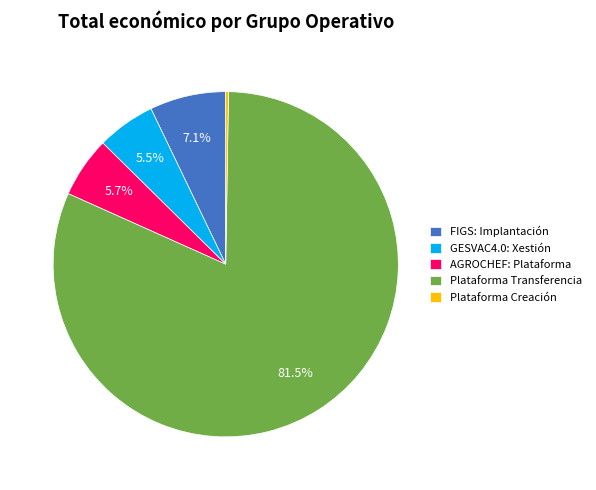

Combined, do GESVAC4.0: Xestión and FIGS: Implantación account for over 50%?

No